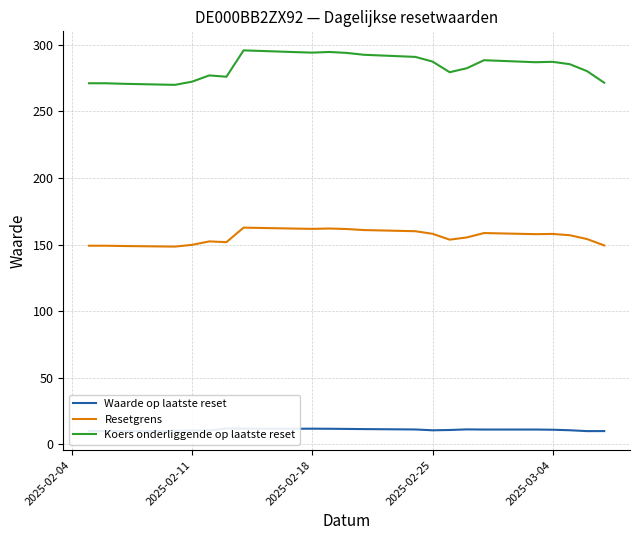

True or false: Resetgrens and Koers onderliggende op laatste reset intersect in this chart.

False